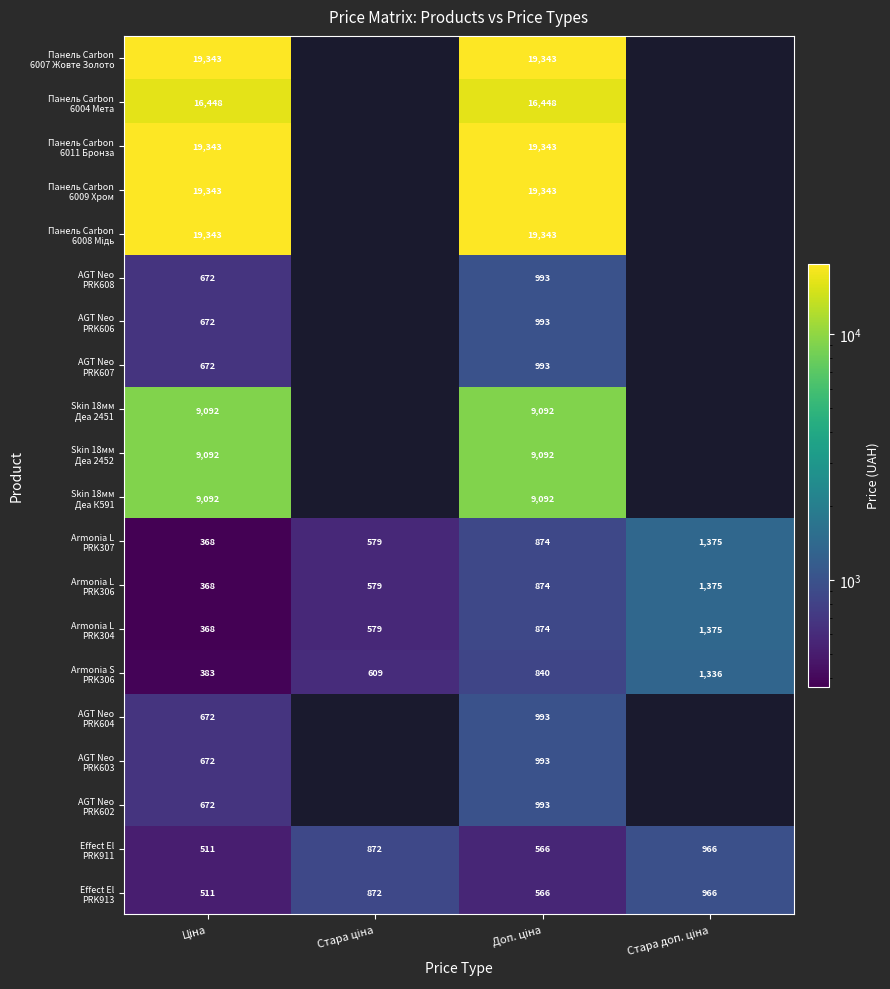

At which category does the chart reach its minimum across all series?

Ціна